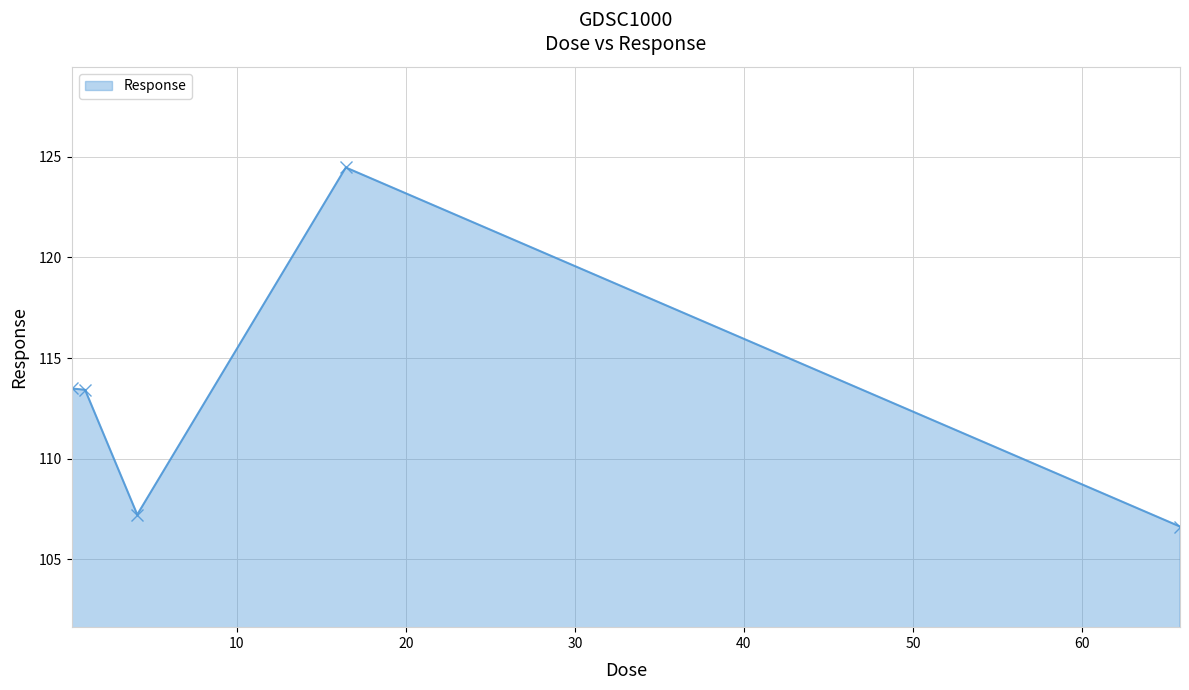

What is the difference between the maximum and minimum values?

17.8